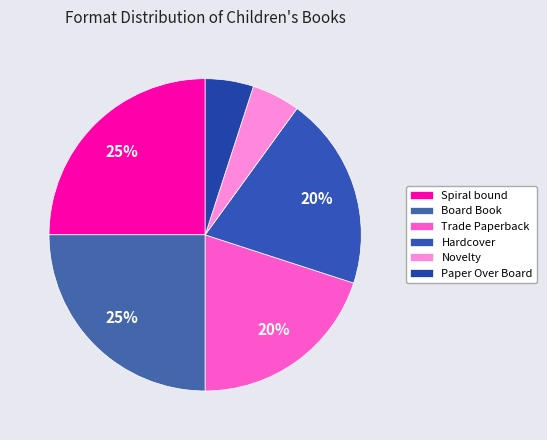

Count the number of slices in the pie.

6